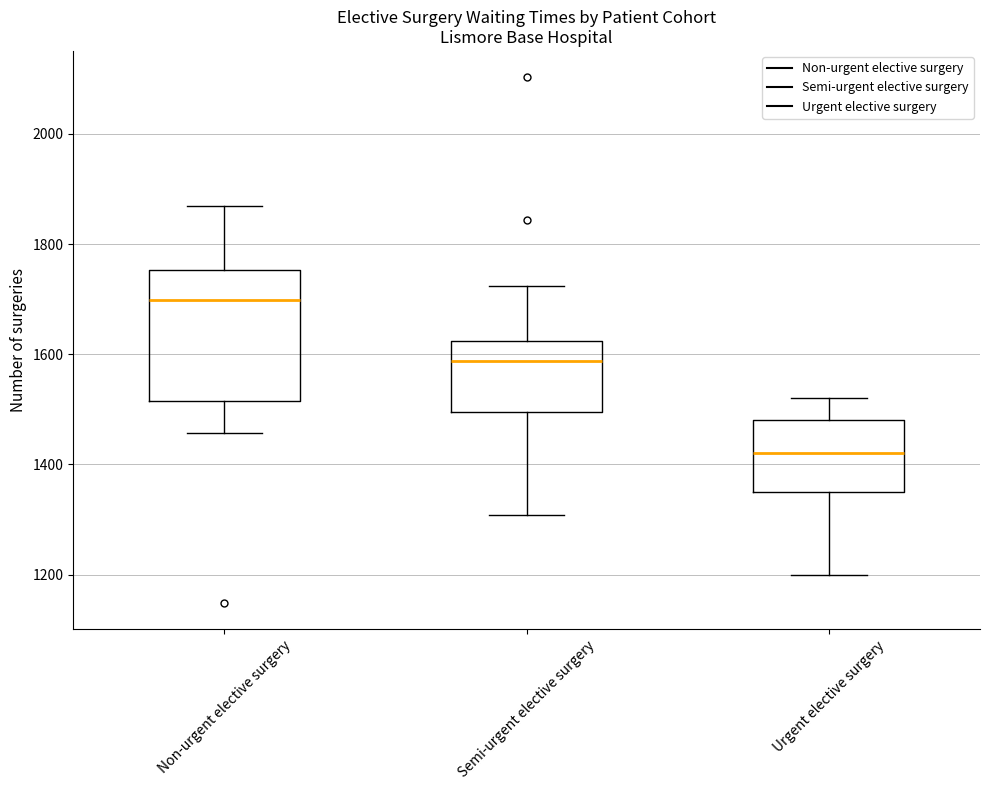

Where is the lower edge of the box for Urgent elective surgery on the y-axis? The values are not printed on the chart, so give them approximately, as read against the axis.

1360